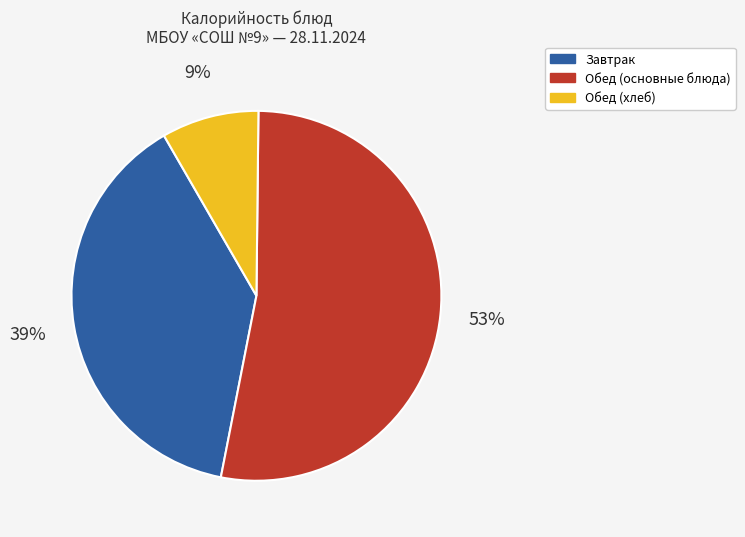

Does any single category account for the majority?

Yes